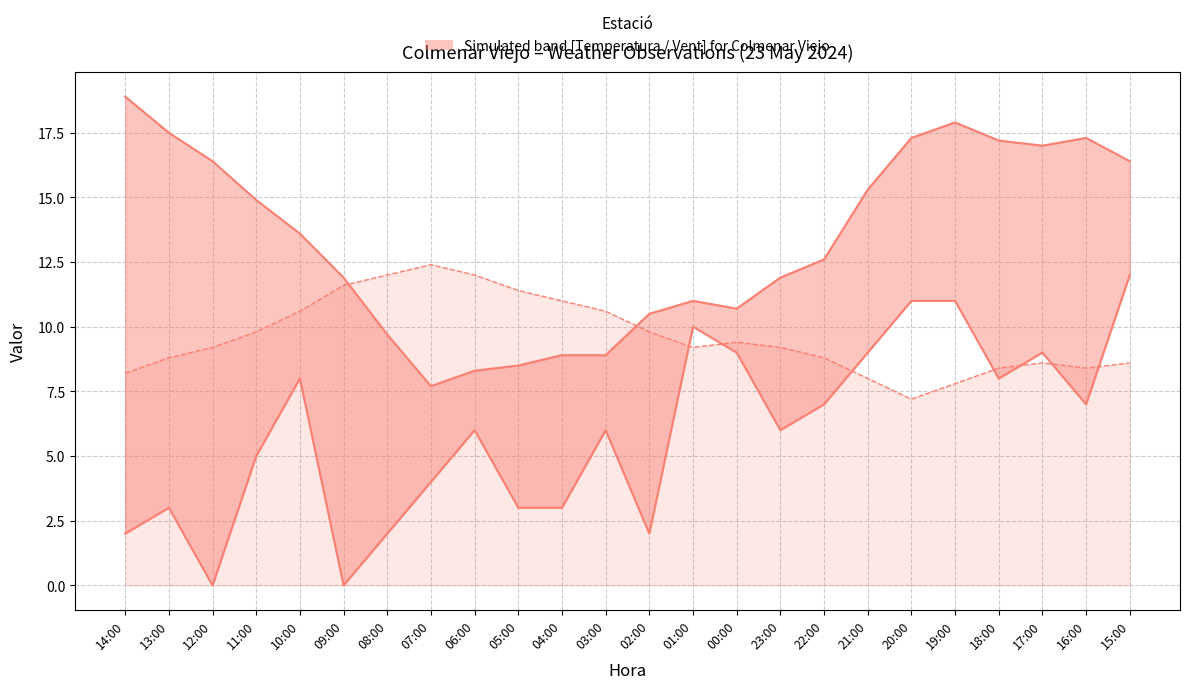

Which label corresponds to the largest value in the chart?

14:00